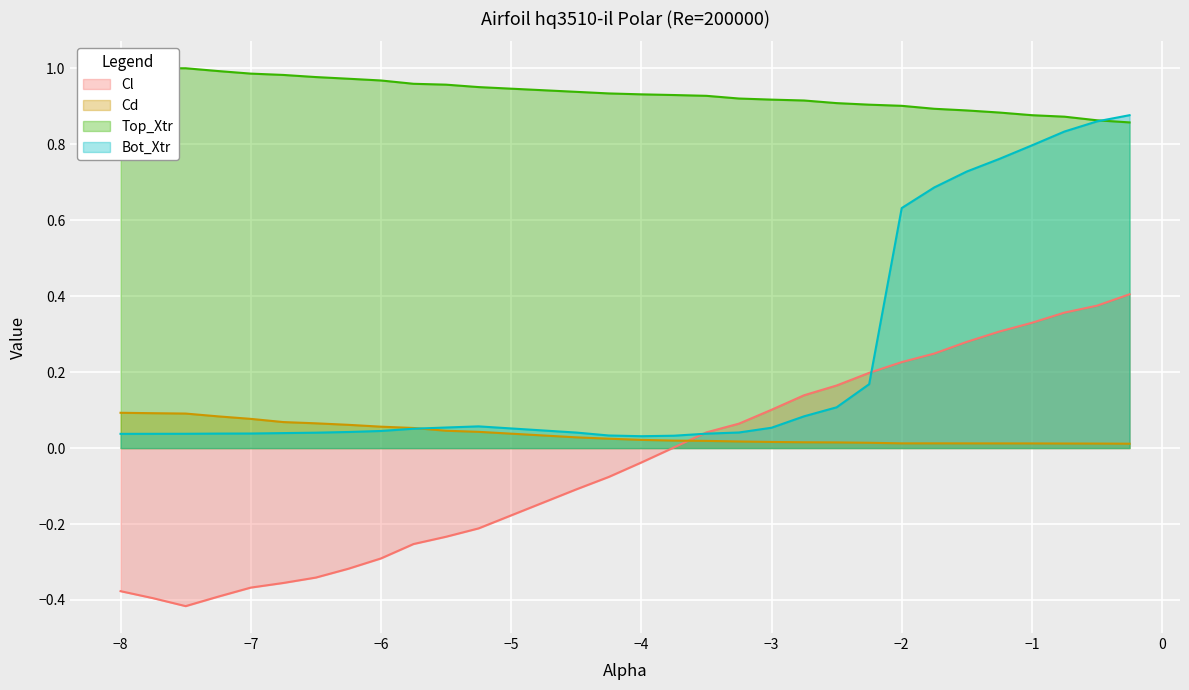

Which category has the highest value in the Cl series?

-0.25